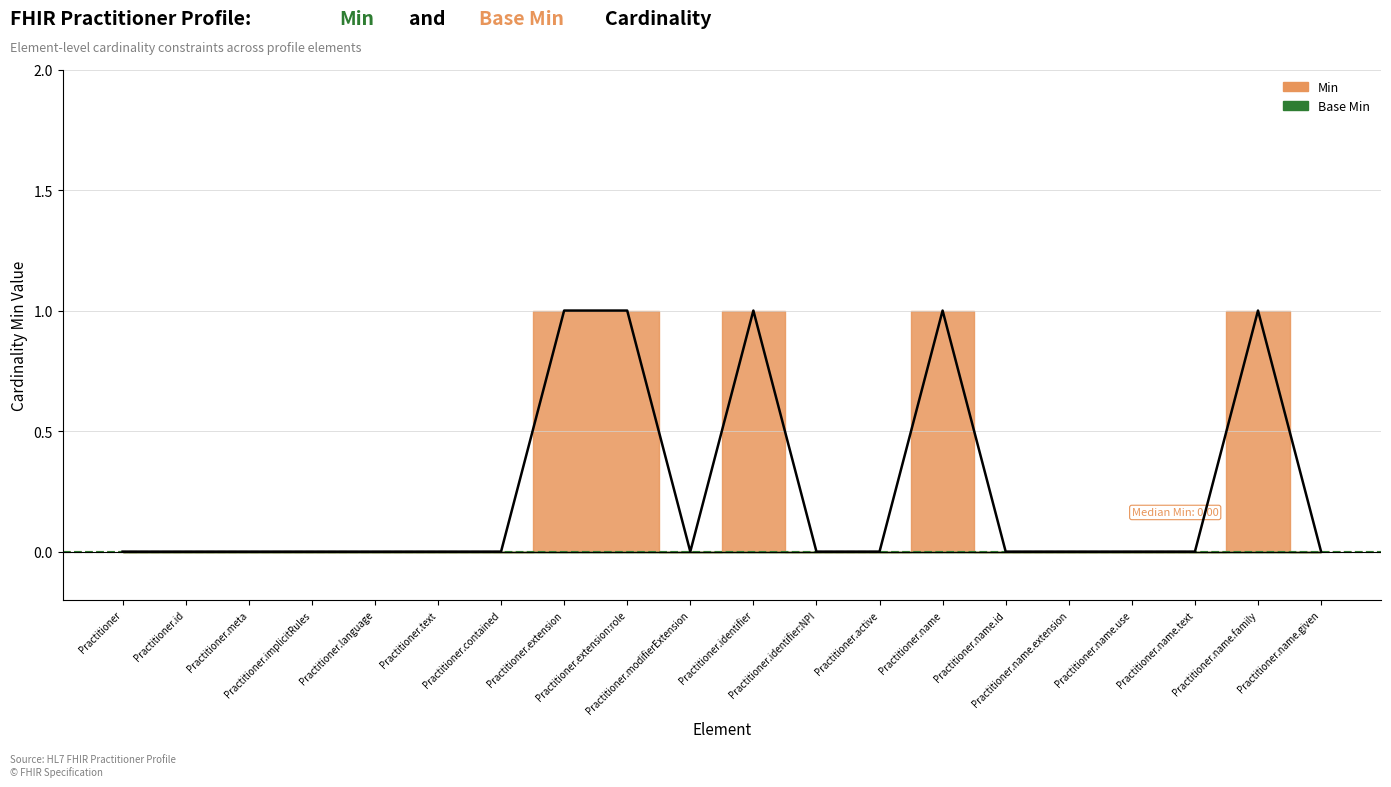

Where is the data nearest to the value 0?

Practitioner